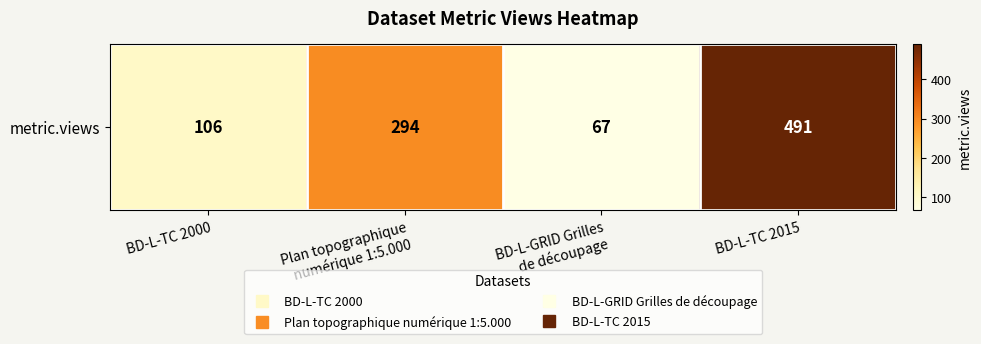

Reading left to right, list all the values displayed in this chart.

BD-L-TC 2000=106	Plan topographique
numérique 1:5.000=294	BD-L-GRID Grilles
de découpage=67	BD-L-TC 2015=491